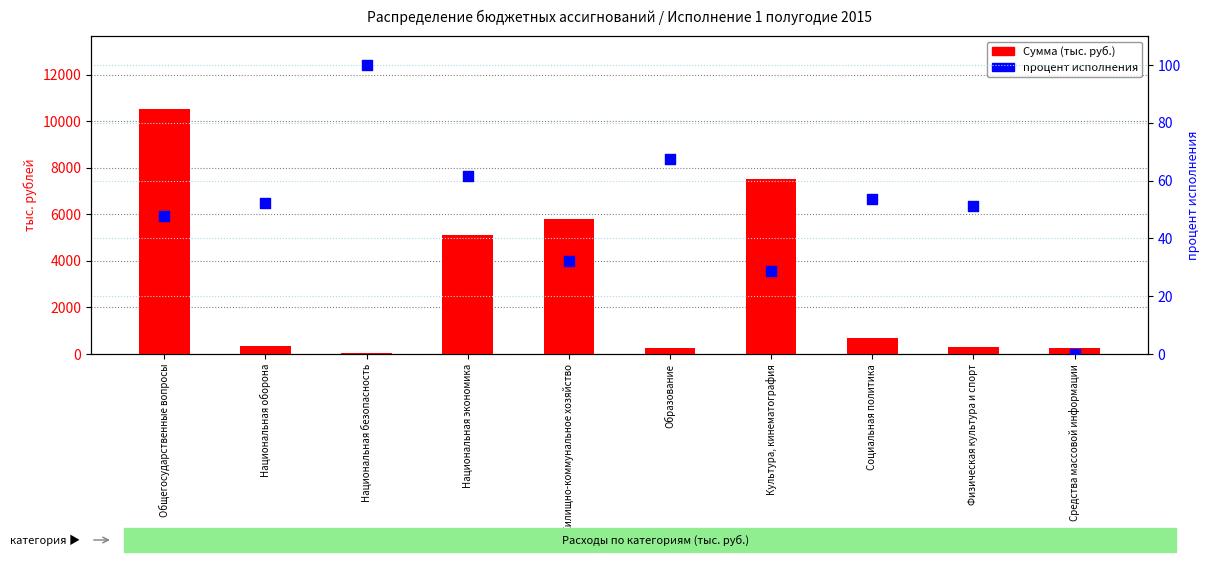

What is the total value across all series at Образование?

344.4